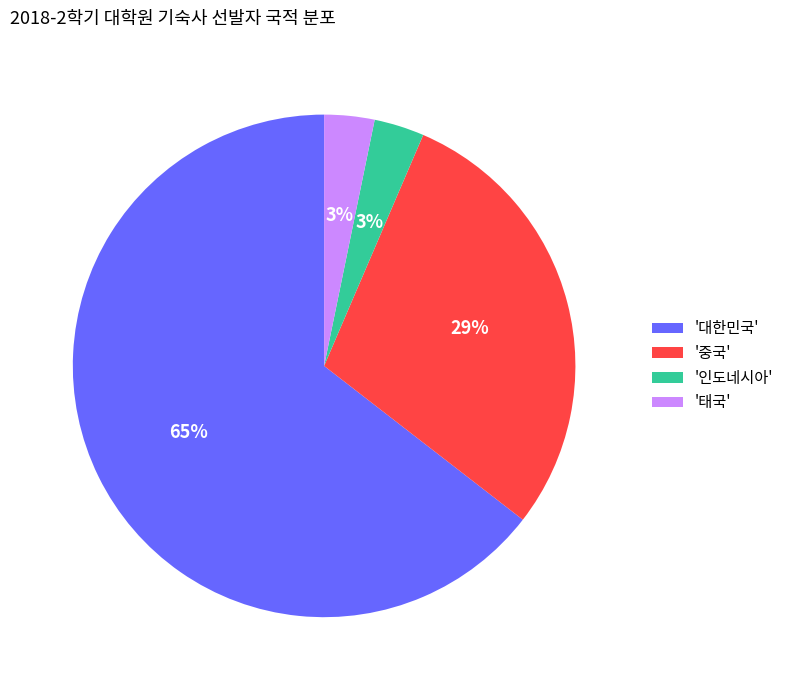

Is there any slice that represents more than half of the pie?

Yes